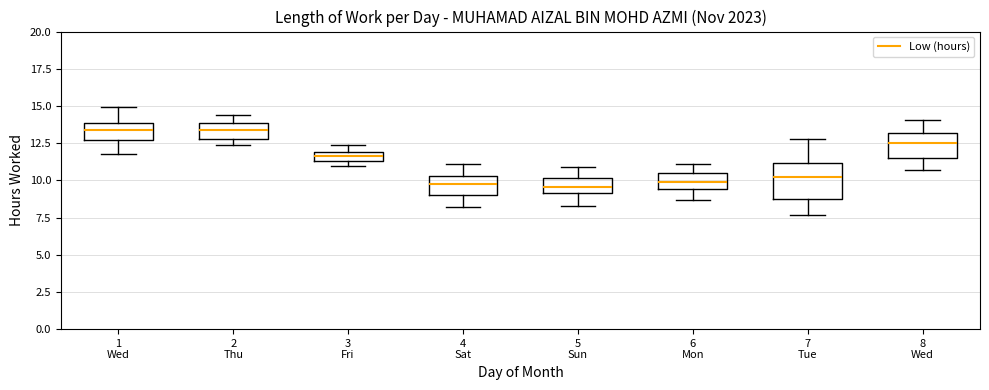

Where is the lower edge of the box for 5 Sun on the y-axis? The values are not printed on the chart, so give them approximately, as read against the axis.

9.0